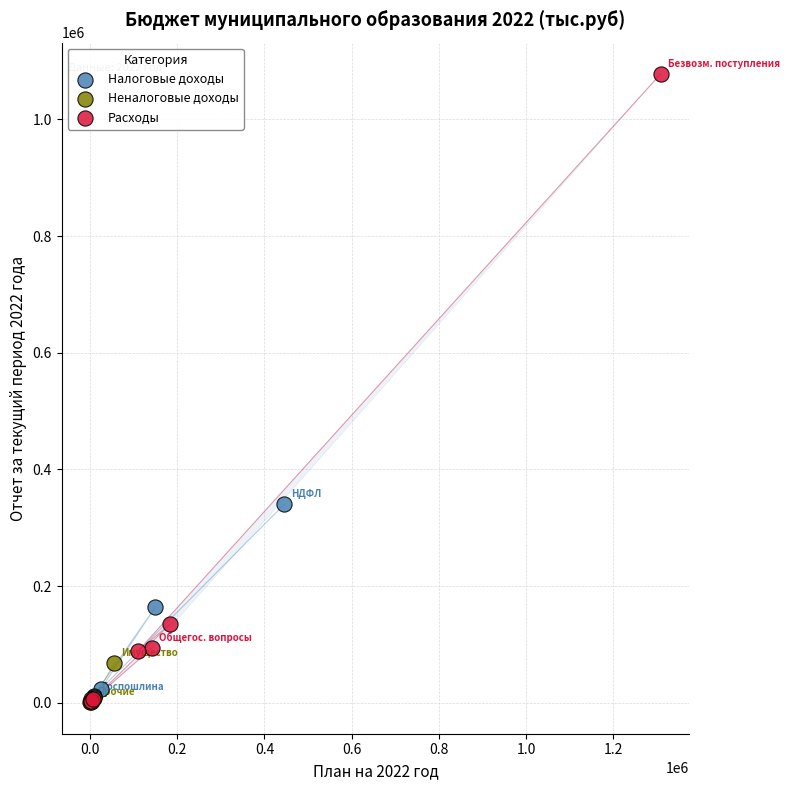

Which series contains the highest Y value?

Расходы